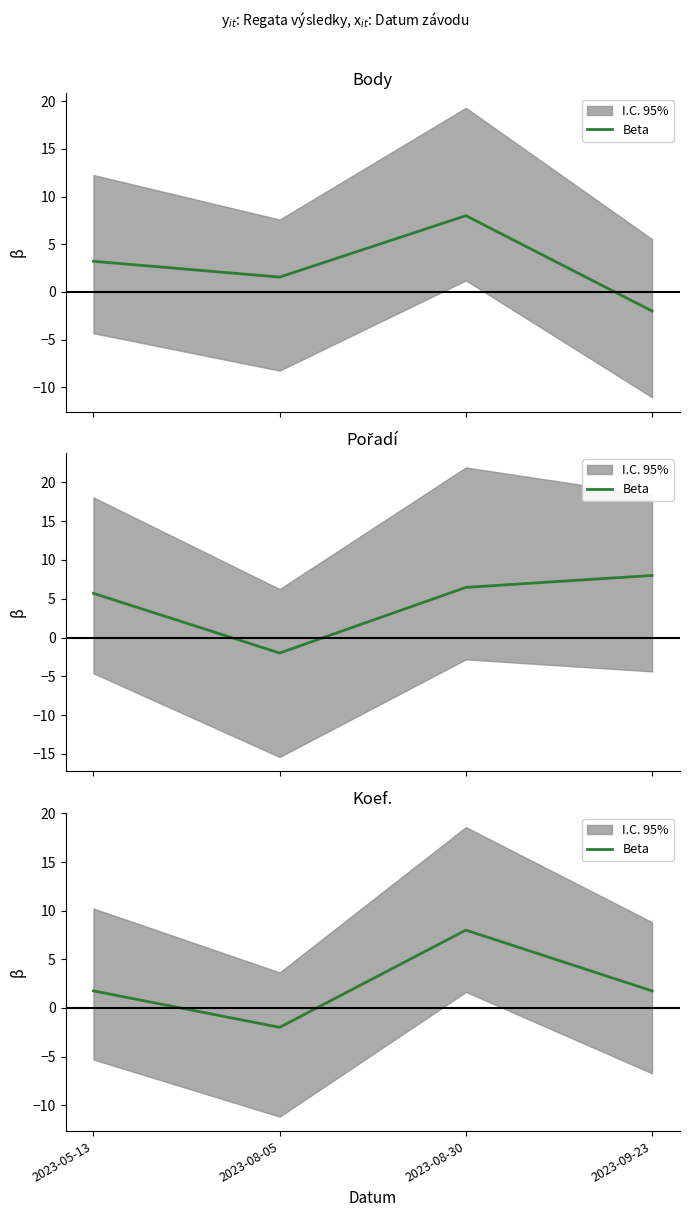

Reading right to left, what are all the values shown in this chart?

1.8	8.0	-2.0	1.8